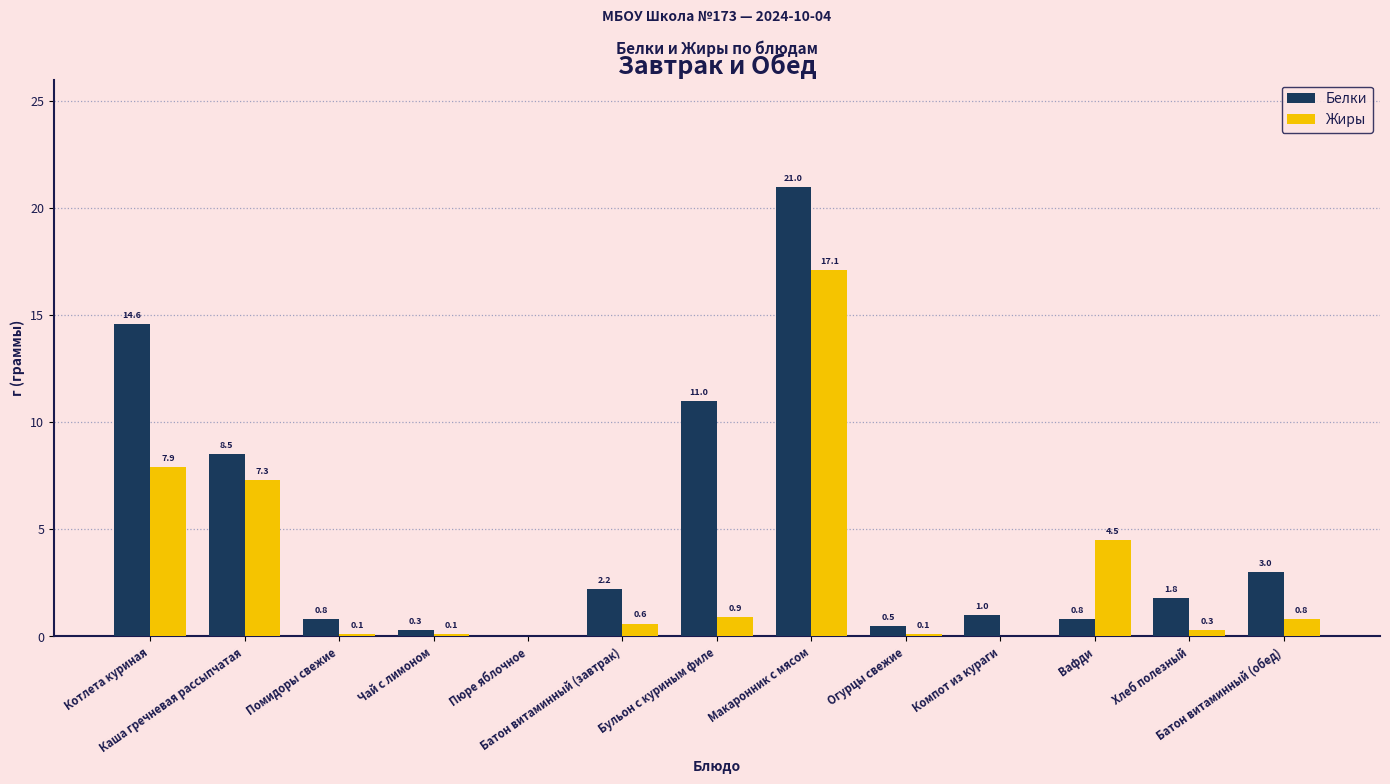

Does the chart contain stacked bars?

No